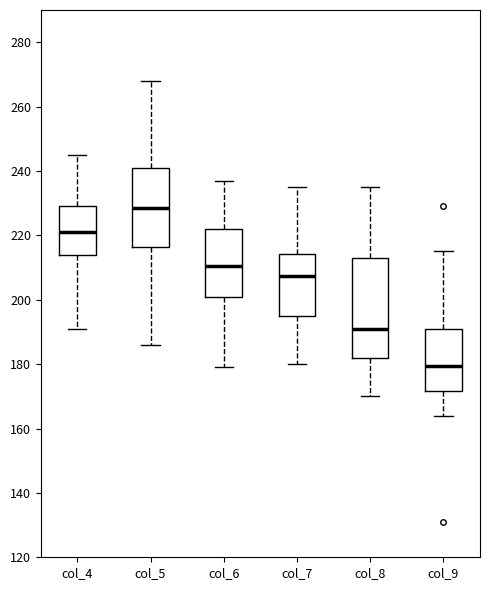

Which box is the tallest, from its lower edge to its upper edge?

col_8